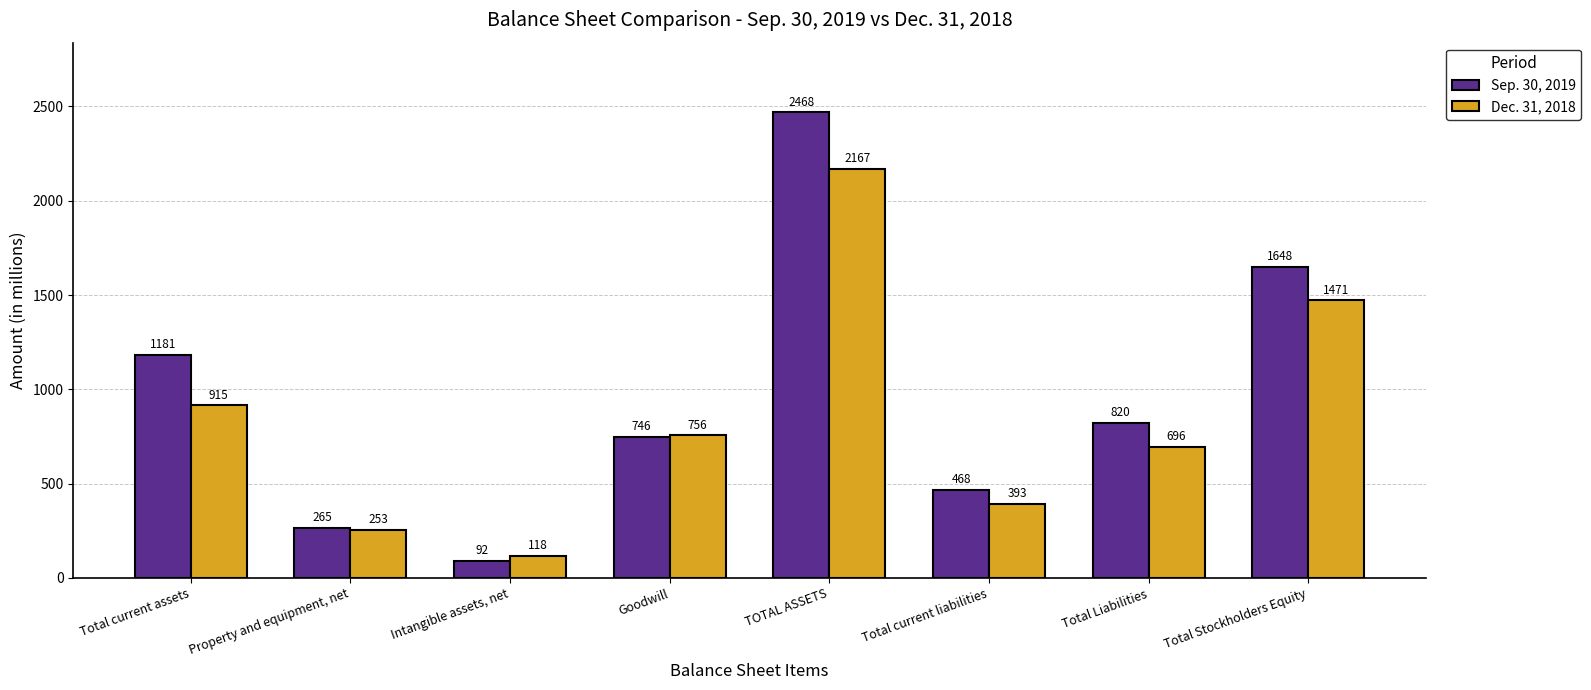

At which category is the sum across all series the highest?

TOTAL ASSETS